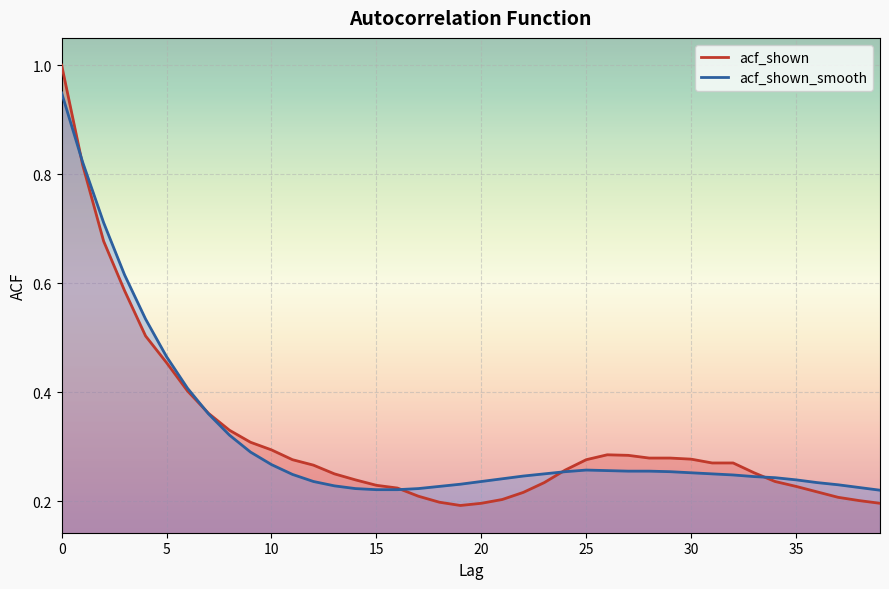

At 10, list the series in order from largest to smallest.

acf_shown, acf_shown_smooth